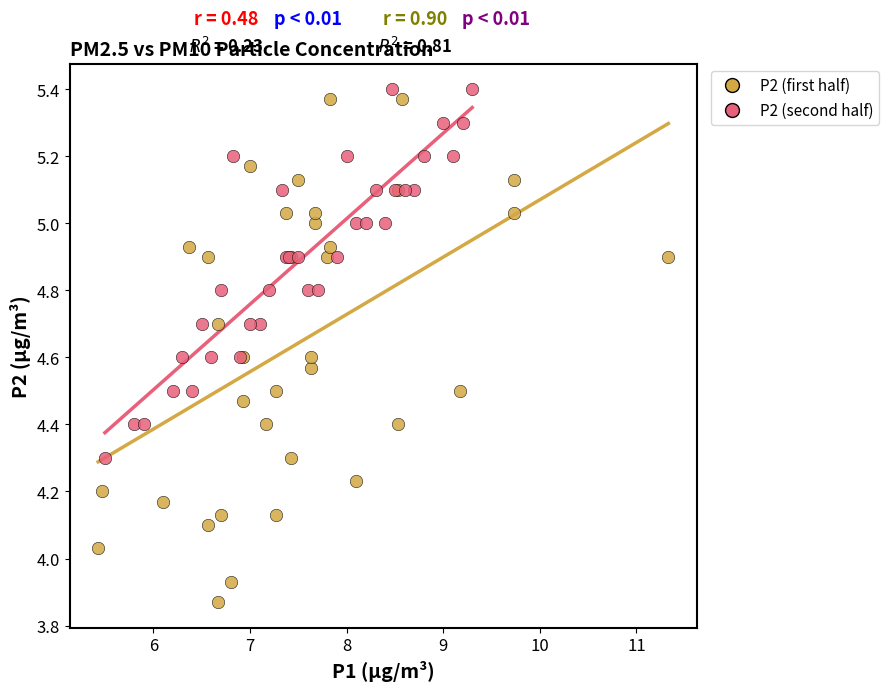

Which series has the largest Y range (max minus min)?

P2 (first half)